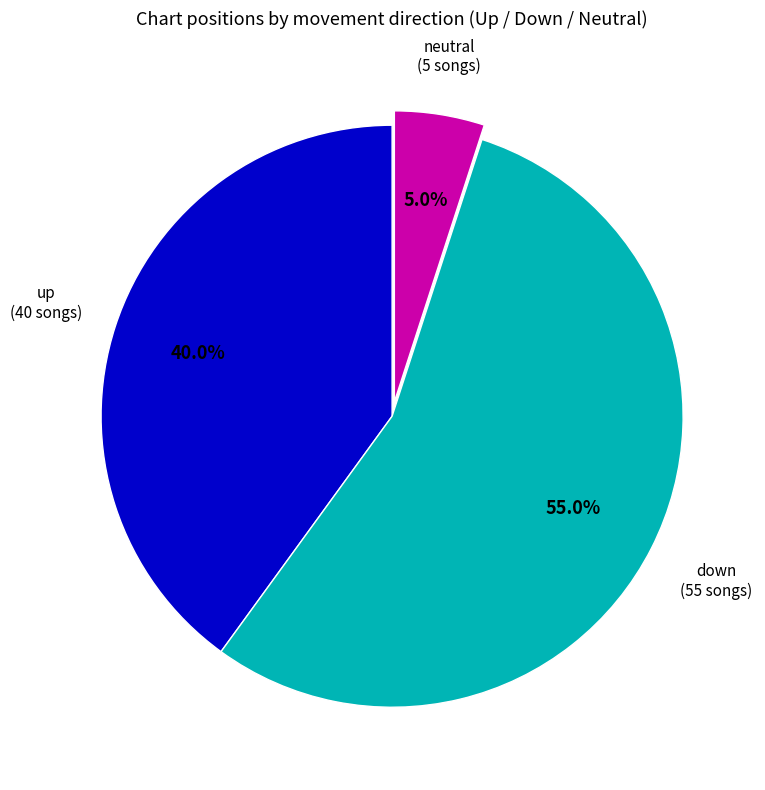

Does any single category account for the majority?

Yes